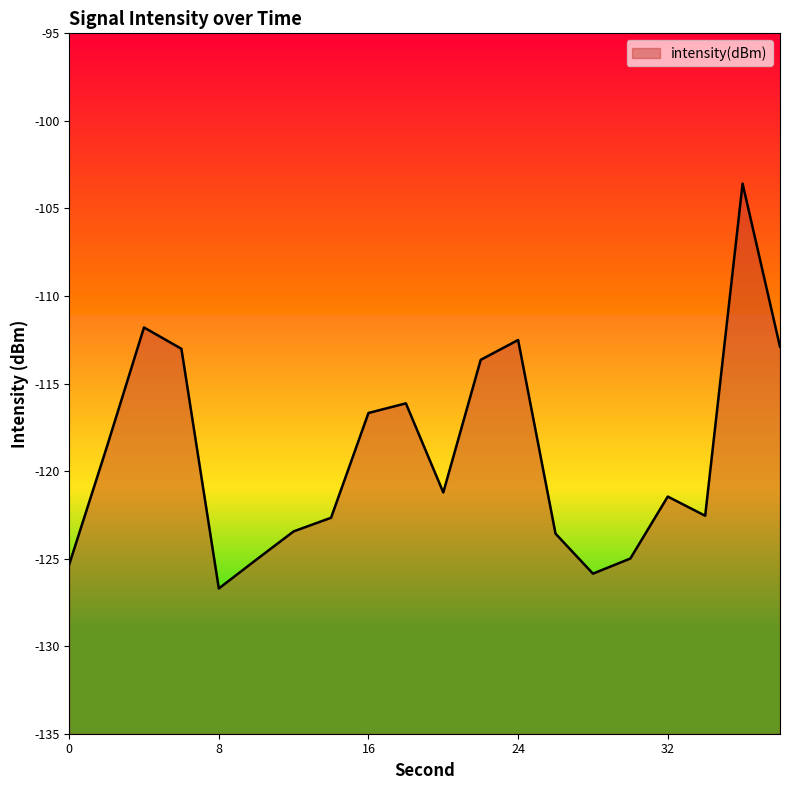

List the labels in order of value, smallest first.

8, 28, 0, 10, 30, 26, 12, 14, 34, 32, 20, 2, 16, 18, 22, 6, 38, 24, 4, 36